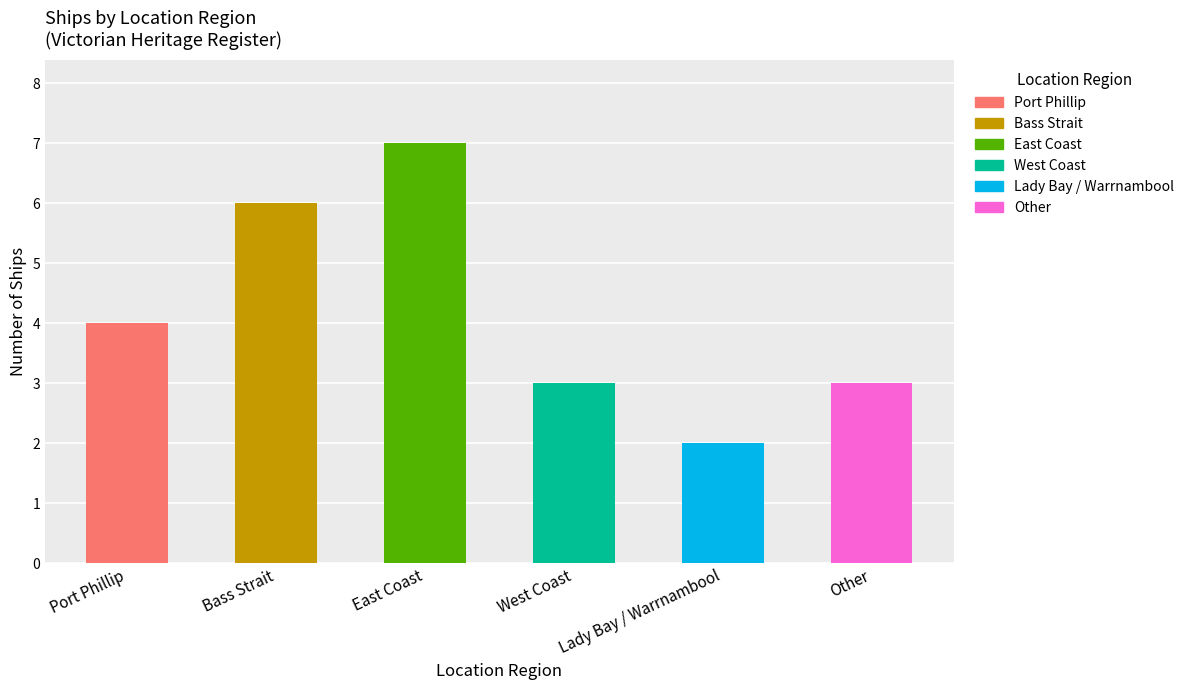

At which label is the value closest to 4?

Port Phillip